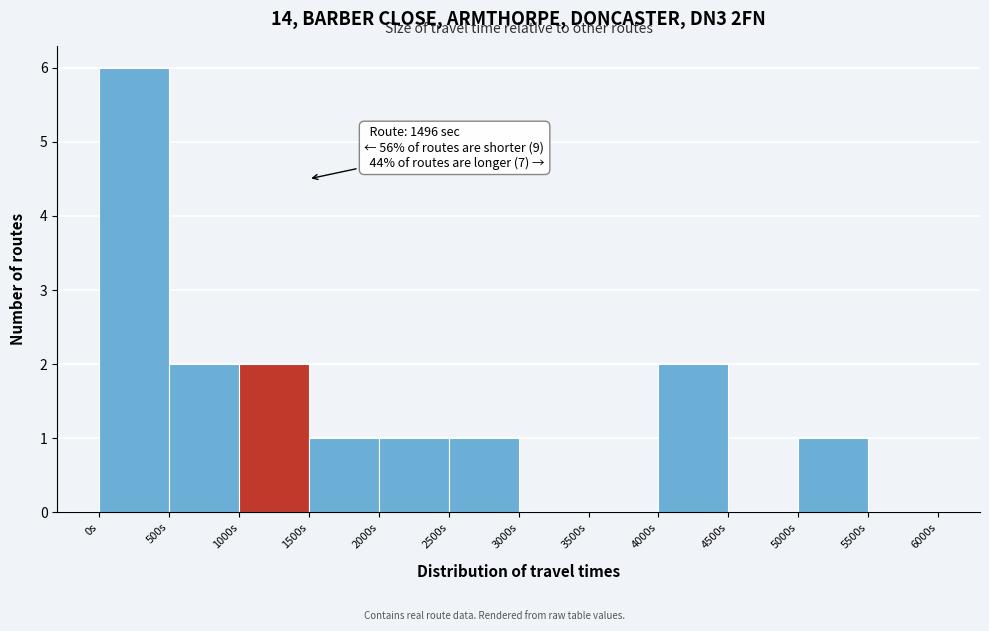

Over which range of the x-axis is the bar tallest?

0 to 500